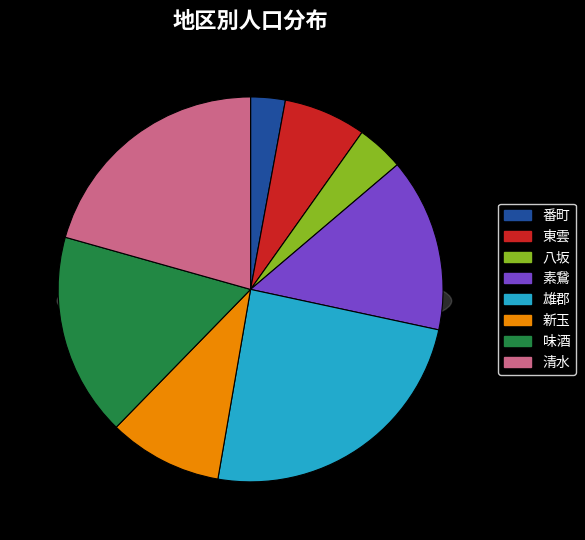

To the nearest percent, what is the difference between the 雄郡 and 新玉 slice percentages?

15%